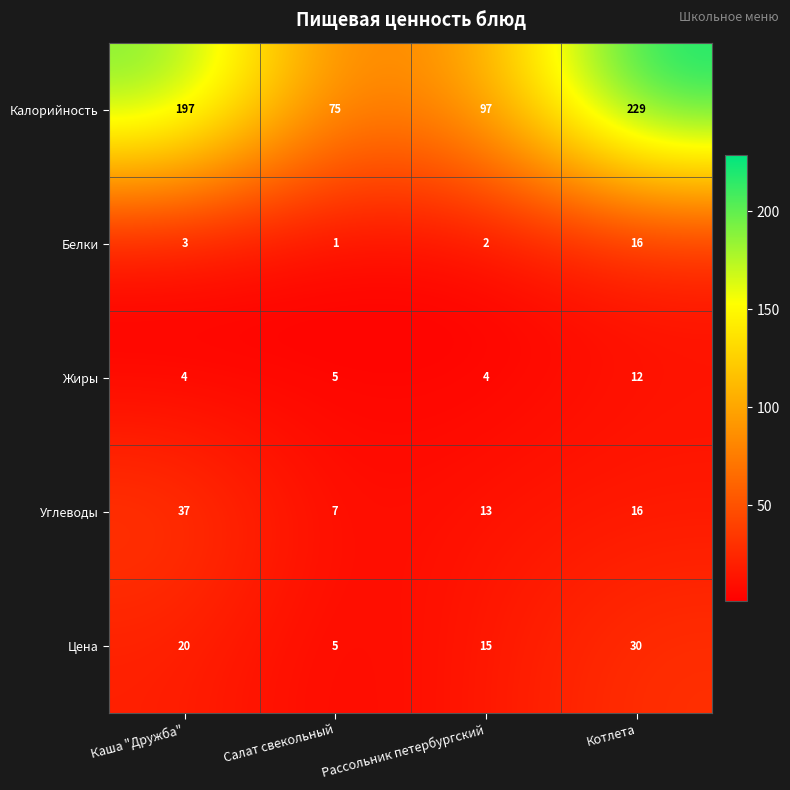

Which series changed the most between Салат свекольный and Рассольник петербургский?

Калорийность